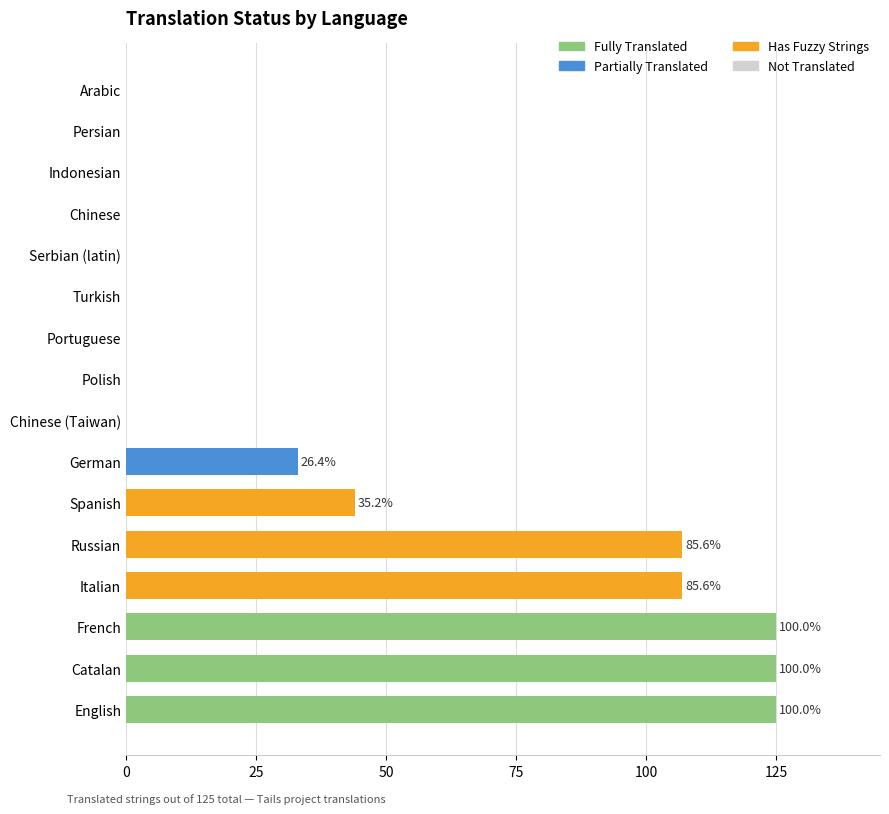

What is the sum of the values at Indonesian and English?

125